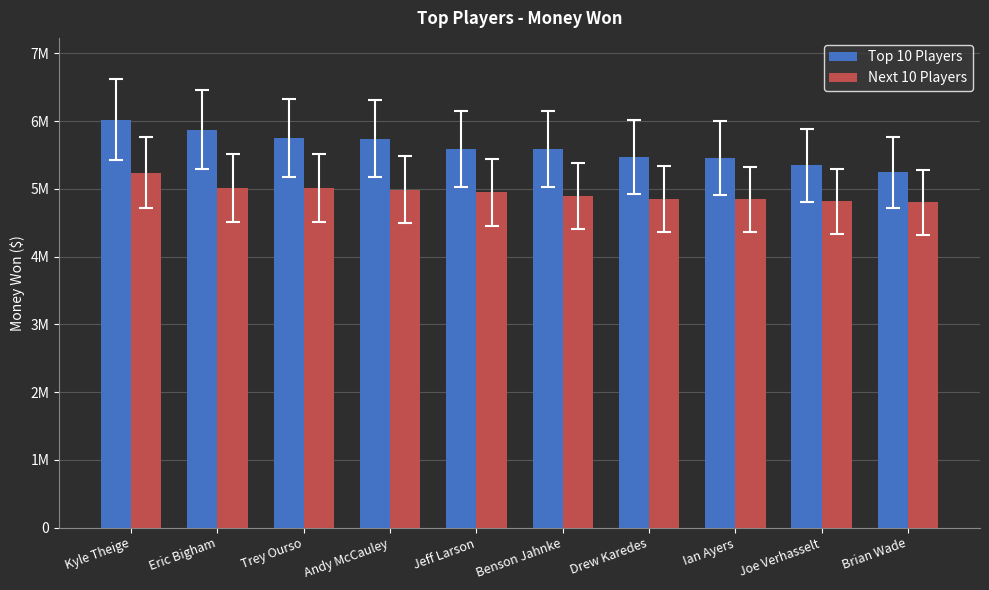

List the series in order of their peak value, lowest first.

Next 10 Players, Top 10 Players